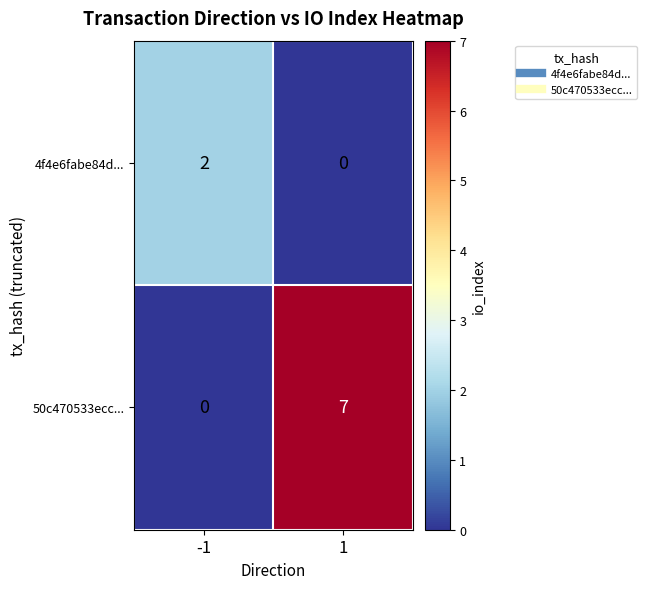

What is the greatest value displayed?

7